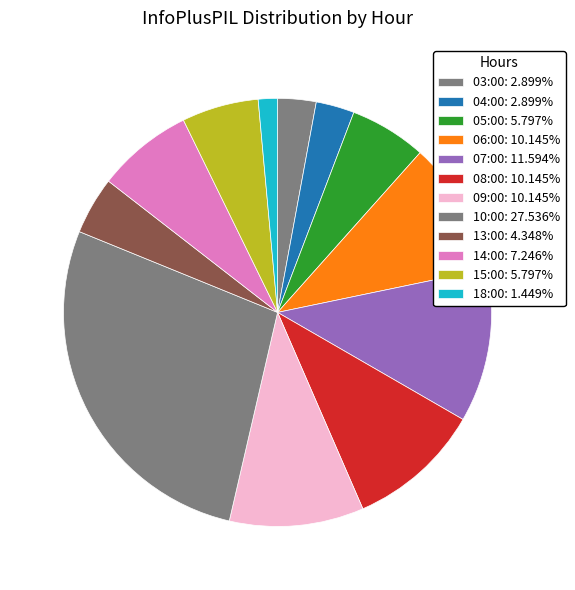

What percentage is the 14:00 slice, to the nearest percent?

7%